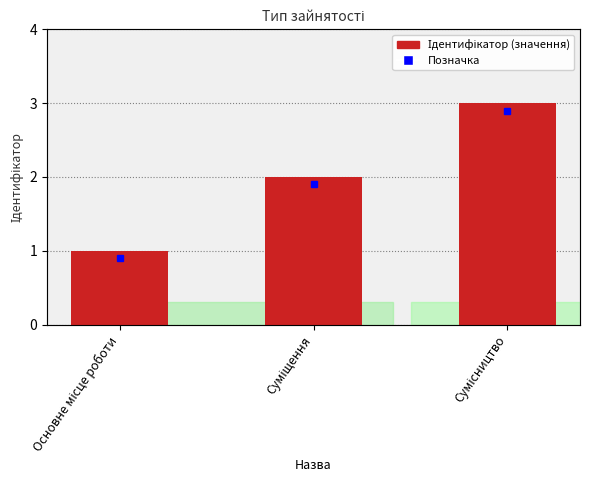

Reading left to right, list all the values displayed in this chart.

Основне місце роботи=1	Суміщення=2	Сумісництво=3